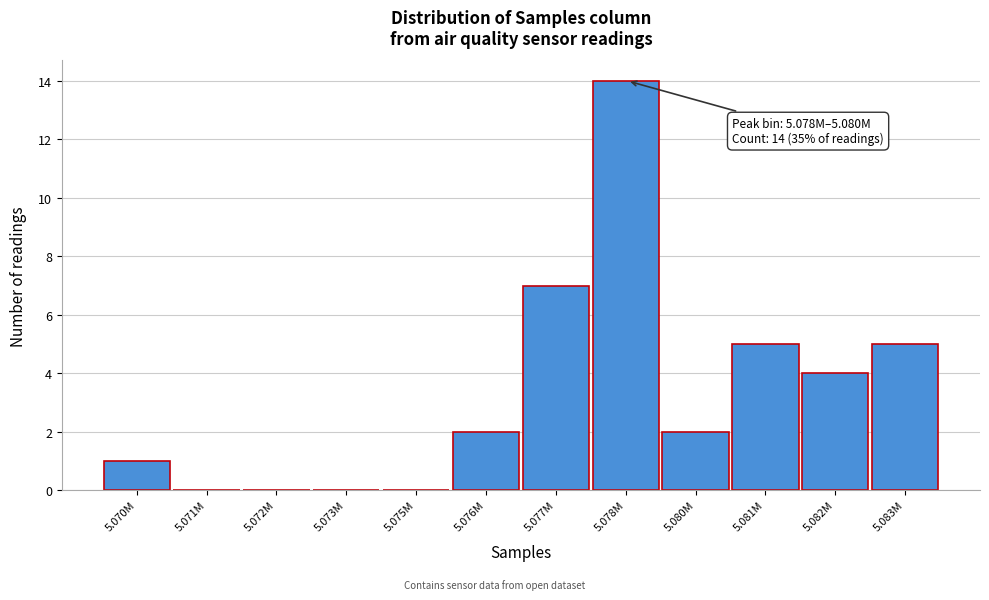

Reading left to right, extract all data points from this chart.

5.070M=1	5.071M=0	5.072M=0	5.073M=0	5.075M=0	5.076M=2	5.077M=7	5.078M=14	5.080M=2	5.081M=5	5.082M=4	5.083M=5